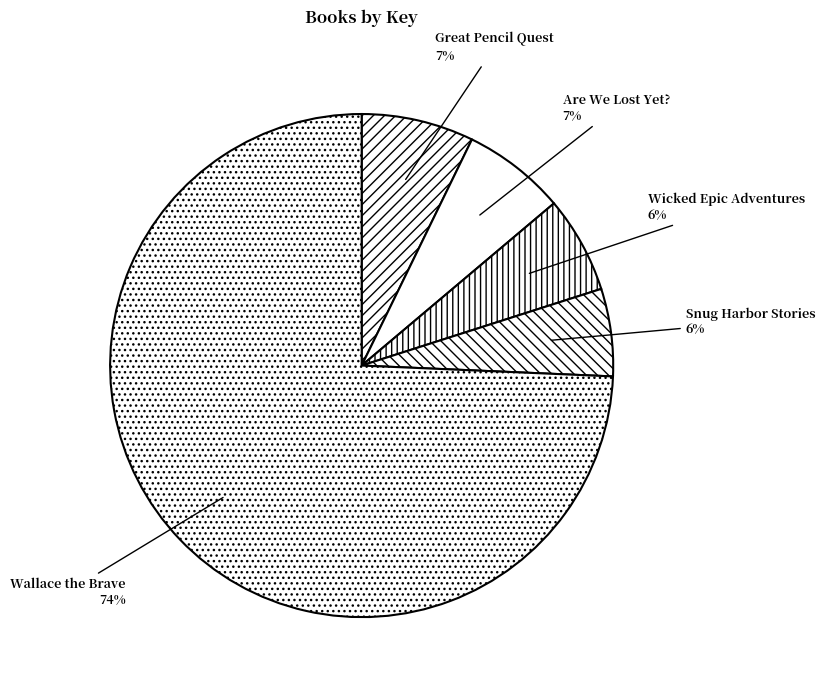

To the nearest percent, what is the average slice percentage?

20%